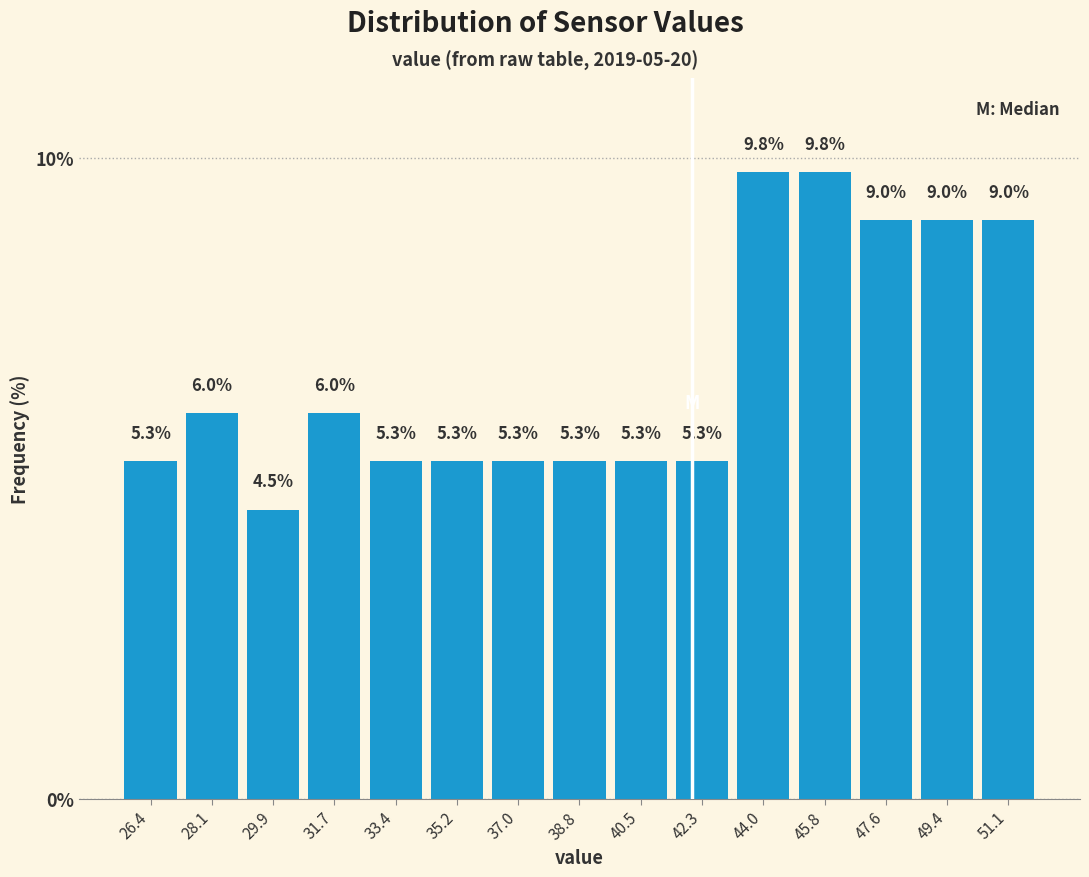

Reading left to right, list every bar in this chart as the range it spans on the x-axis followed by its height. The bar edges are not printed on the chart, so give them approximately, as read against the axis.

25.6 to 27.2: 5.3
27.2 to 29.0: 6.0
29.0 to 30.8: 4.5
30.8 to 32.6: 6.0
32.6 to 34.4: 5.3
34.4 to 36.2: 5.3
36.2 to 37.8: 5.3
37.8 to 39.6: 5.3
39.6 to 41.4: 5.3
41.4 to 43.2: 5.3
43.2 to 45.0: 9.8
45.0 to 46.8: 9.8
46.8 to 48.4: 9.0
48.4 to 50.2: 9.0
50.2 to 52.0: 9.0